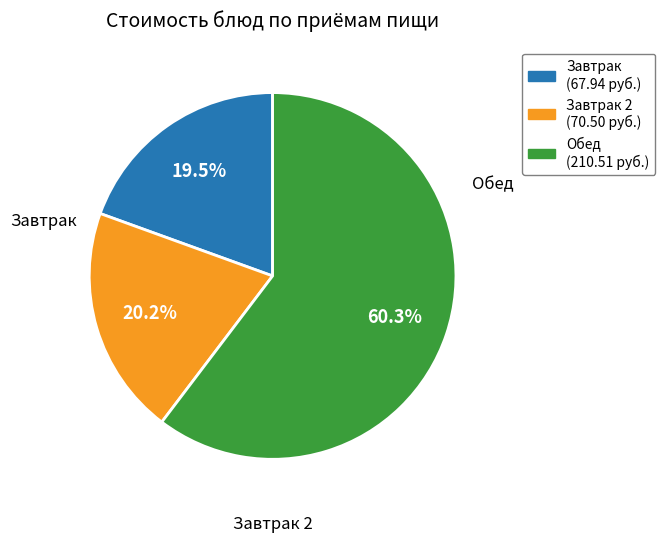

Approximately how many times larger is the value at Обед (210.51 руб.) compared to Завтрак 2 (70.50 руб.)?

3.0